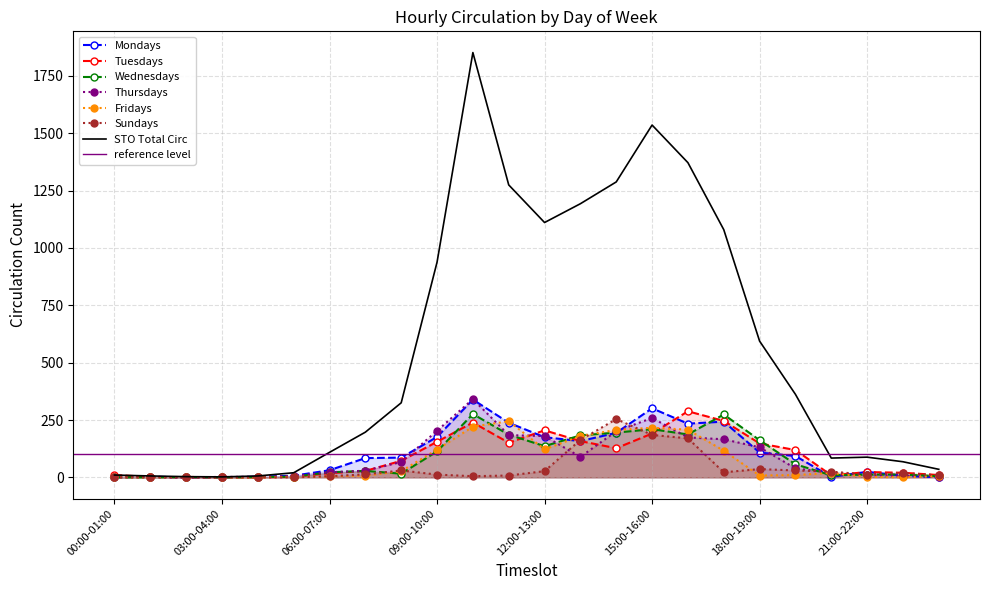

Reading left to right, transcribe all the data shown in this chart.

Mondays: 0	3	0	0	3	7	31	84	86	176	339	238	175	158	194	301	234	243	108	93	2	24	7	0
Tuesdays: 10	2	0	0	0	2	18	28	72	155	239	151	205	158	127	191	288	246	148	119	9	23	20	10
Wednesdays: 0	0	1	0	1	3	22	28	16	113	276	186	136	183	195	210	187	274	162	57	9	12	12	5
Thursdays: 0	0	0	2	2	6	22	29	67	203	341	184	180	89	201	259	174	166	131	39	20	10	6	3
Fridays: 0	0	2	0	0	2	4	8	27	121	221	245	122	180	207	216	208	116	8	10	19	2	0	5
Sundays: 0	1	0	0	0	0	5	13	30	12	5	8	27	163	254	185	170	22	36	30	25	12	19	9